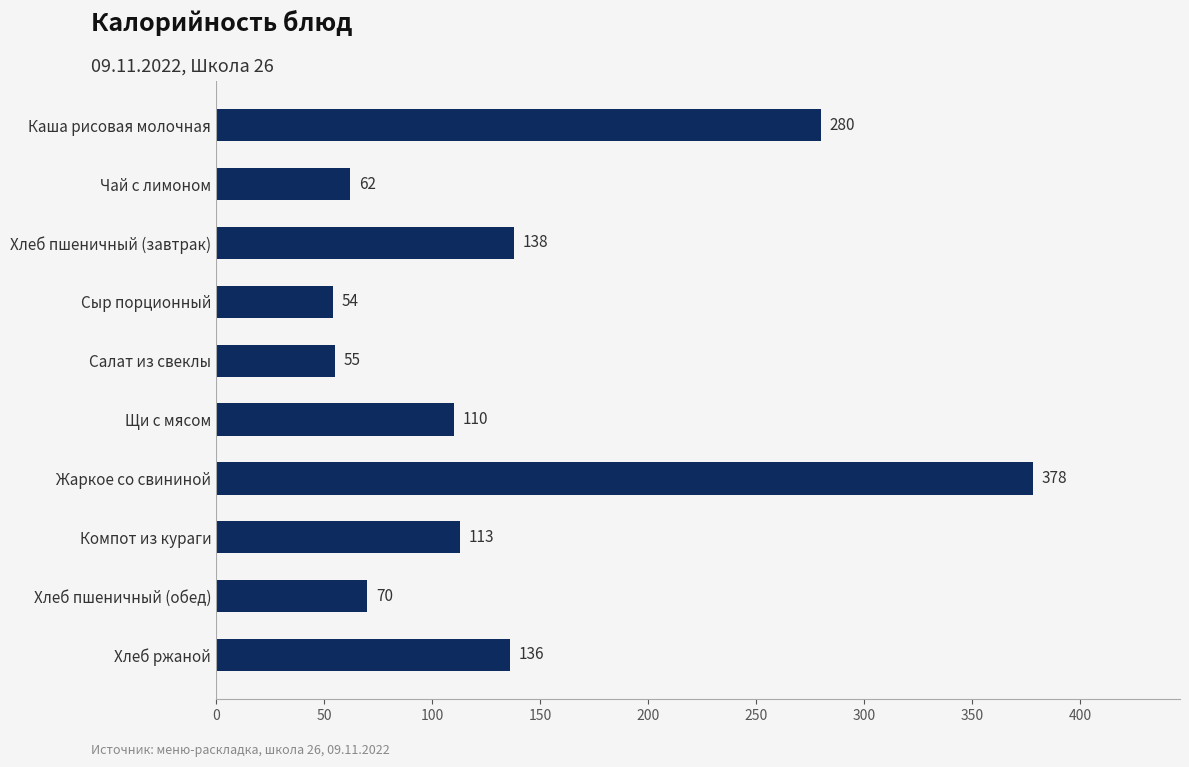

Reading top to bottom, list all the values displayed in this chart.

280	62	138	54	55	110	378	113	70	136